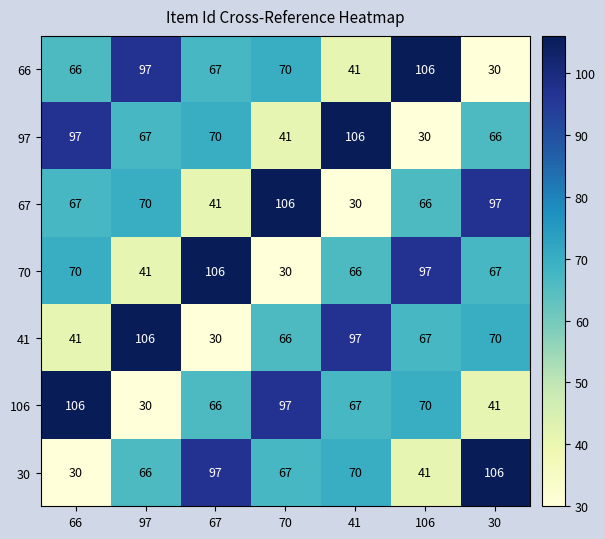

What is the minimum value for 70?

30